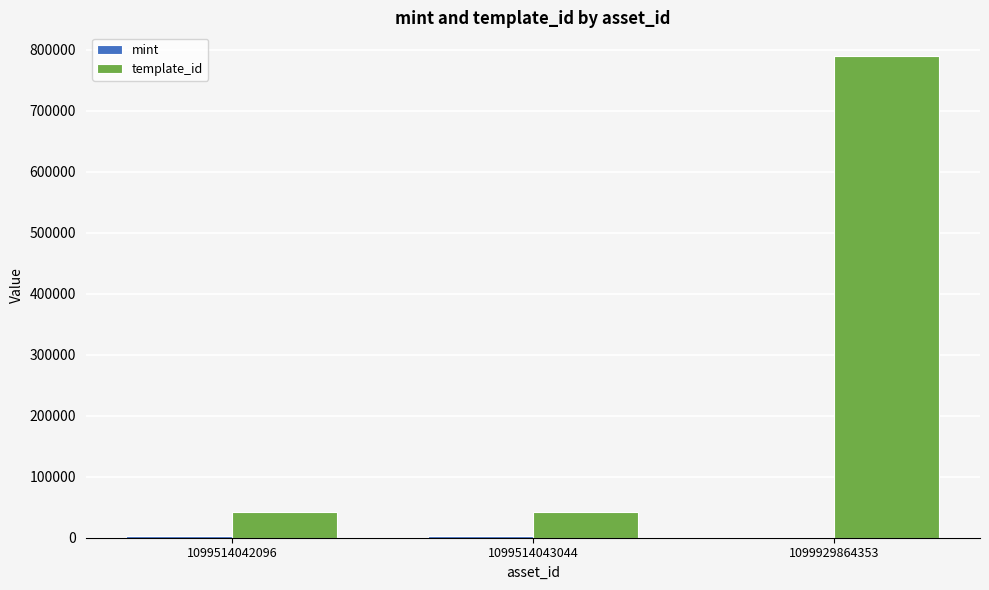

How many data points does each series have?

3